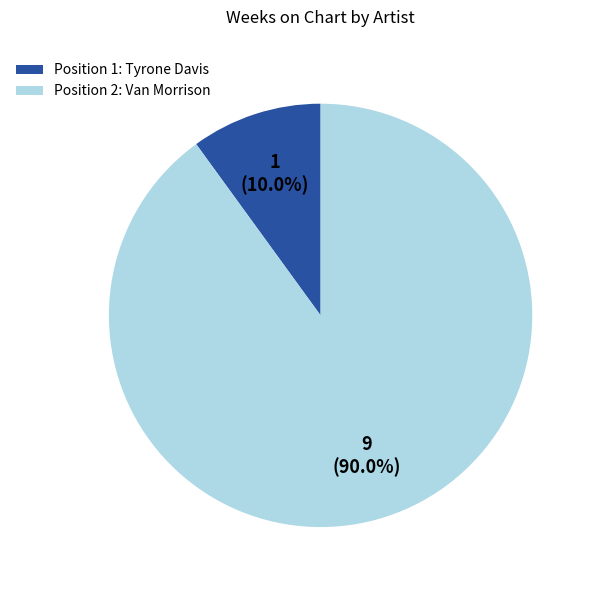

Which category has the biggest portion of the pie?

Position 2: Van Morrison